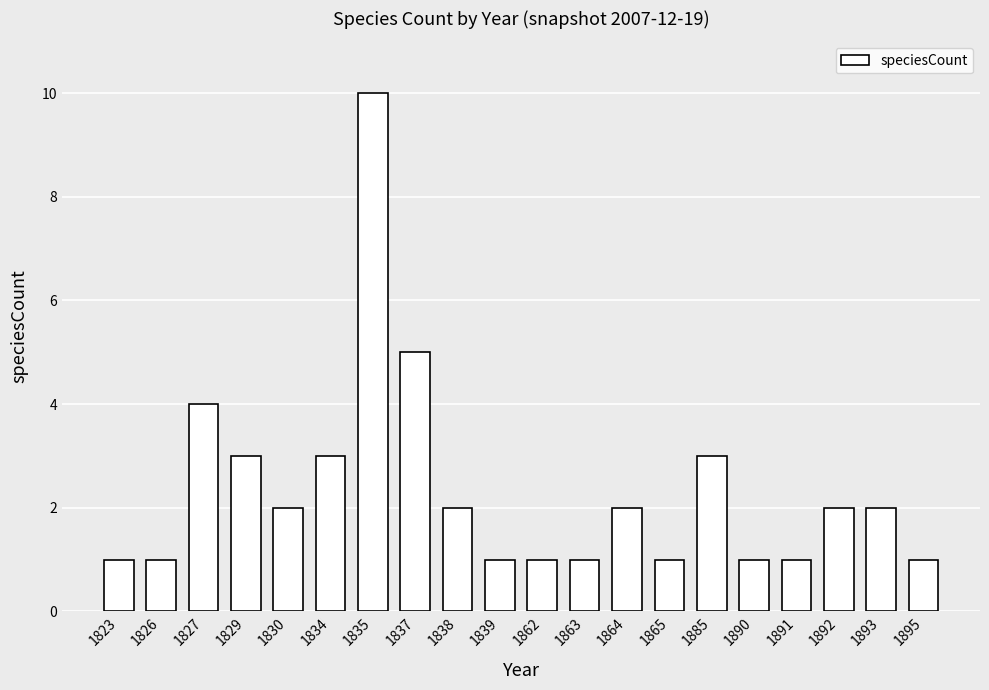

What is the difference between the maximum and minimum values?

9